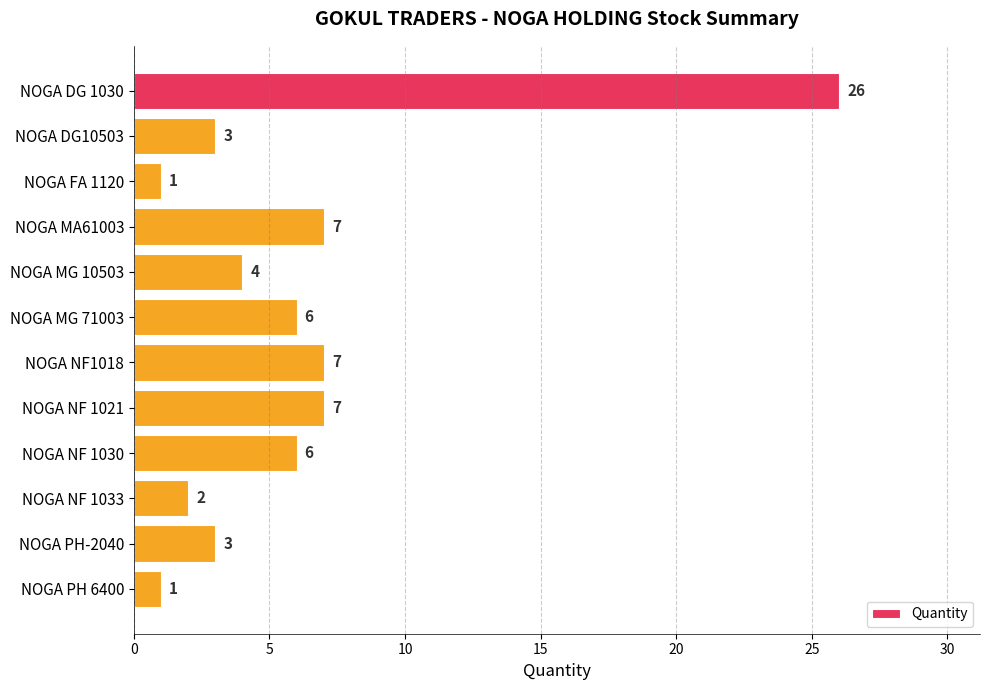

Between NOGA NF 1021 and NOGA DG 1030, which is larger?

NOGA DG 1030